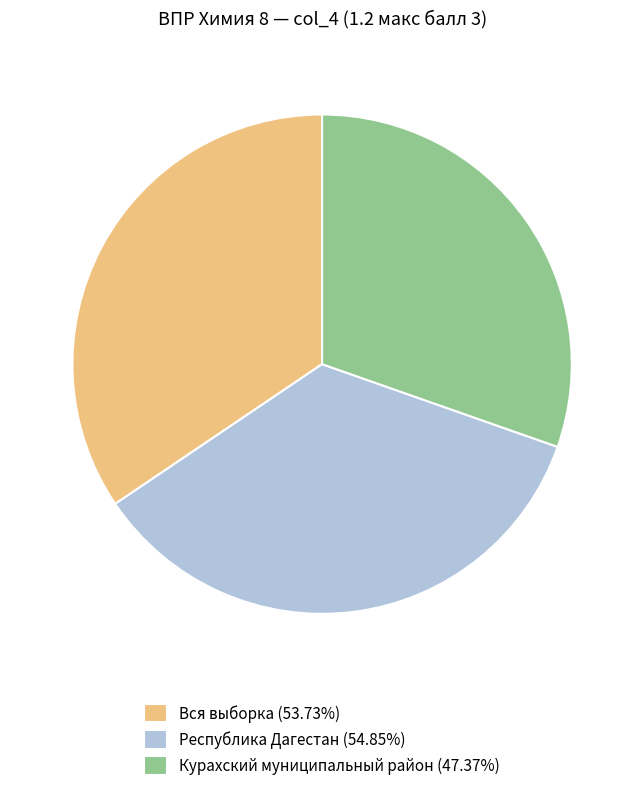

Is the sum of Курахский муниципальный район (47.37%) and Республика Дагестан (54.85%) greater than half?

Yes